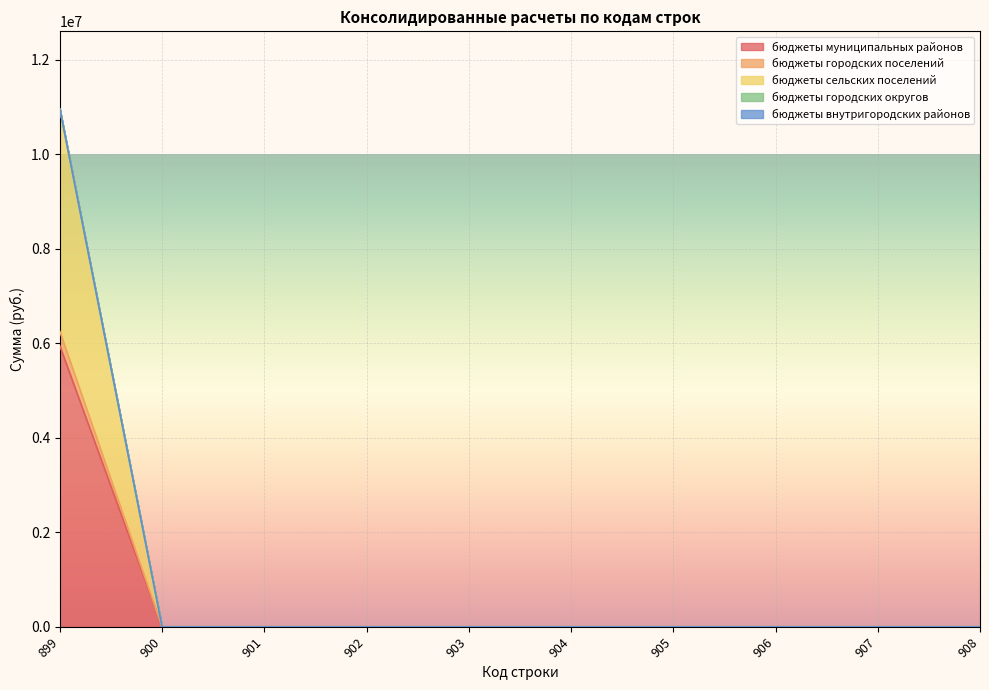

True or false: бюджеты муниципальных районов has a value of 2014810 at 906.

False